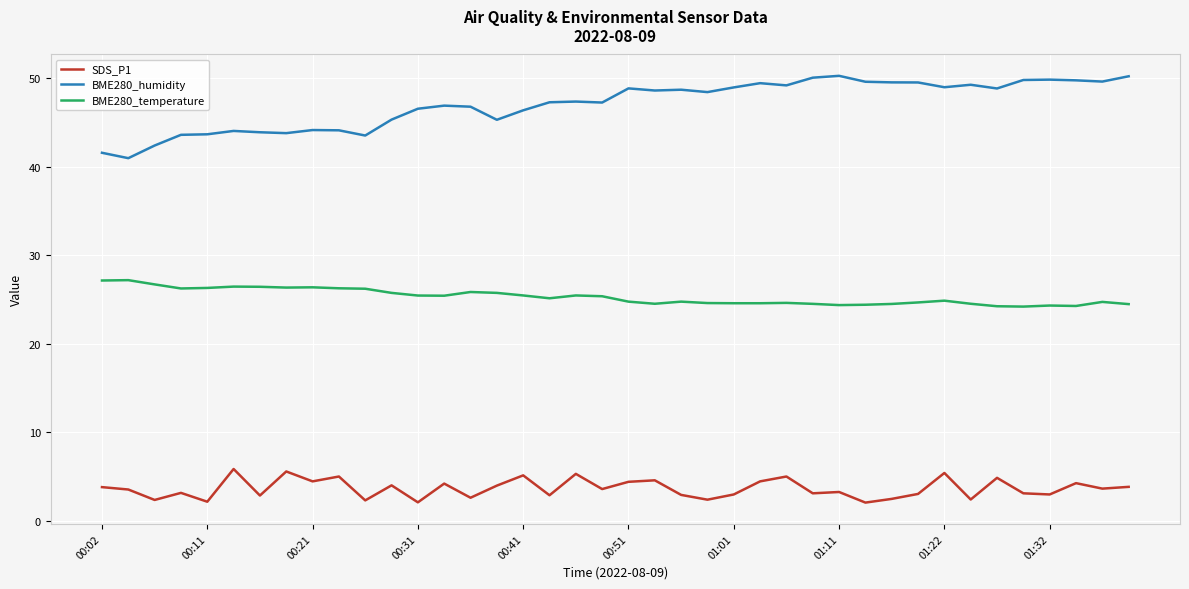

True or false: BME280_temperature and BME280_humidity cross at least once.

False